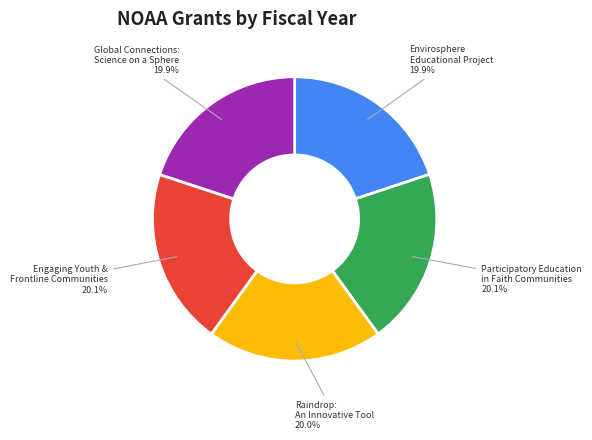

Is there any slice that represents more than half of the pie?

No